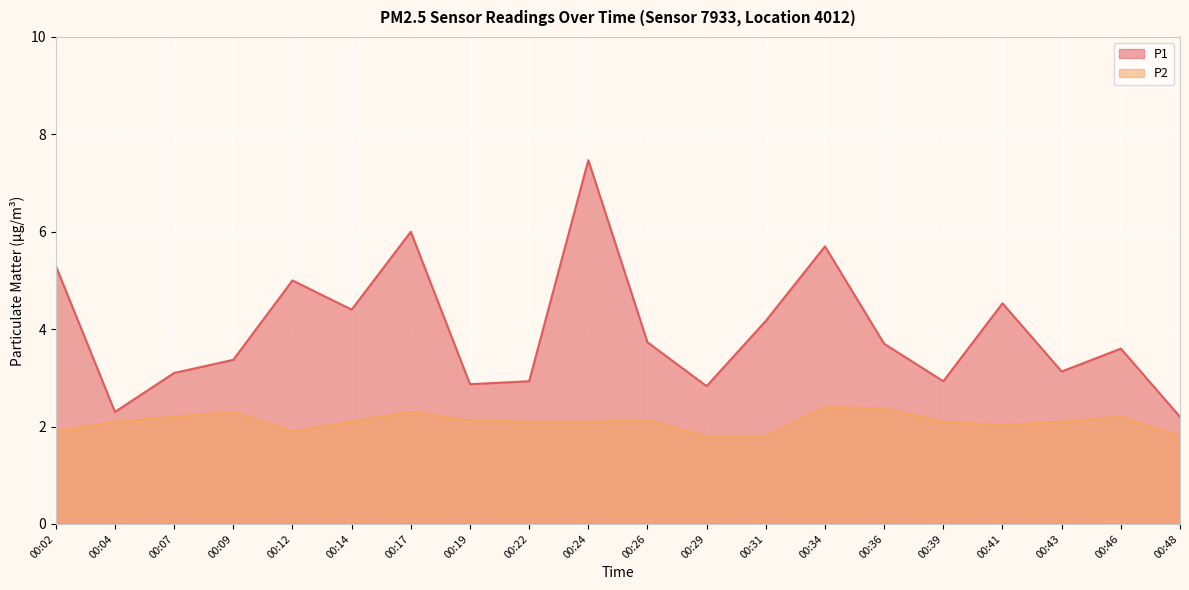

Which label corresponds to the smallest value in the chart?

00:29